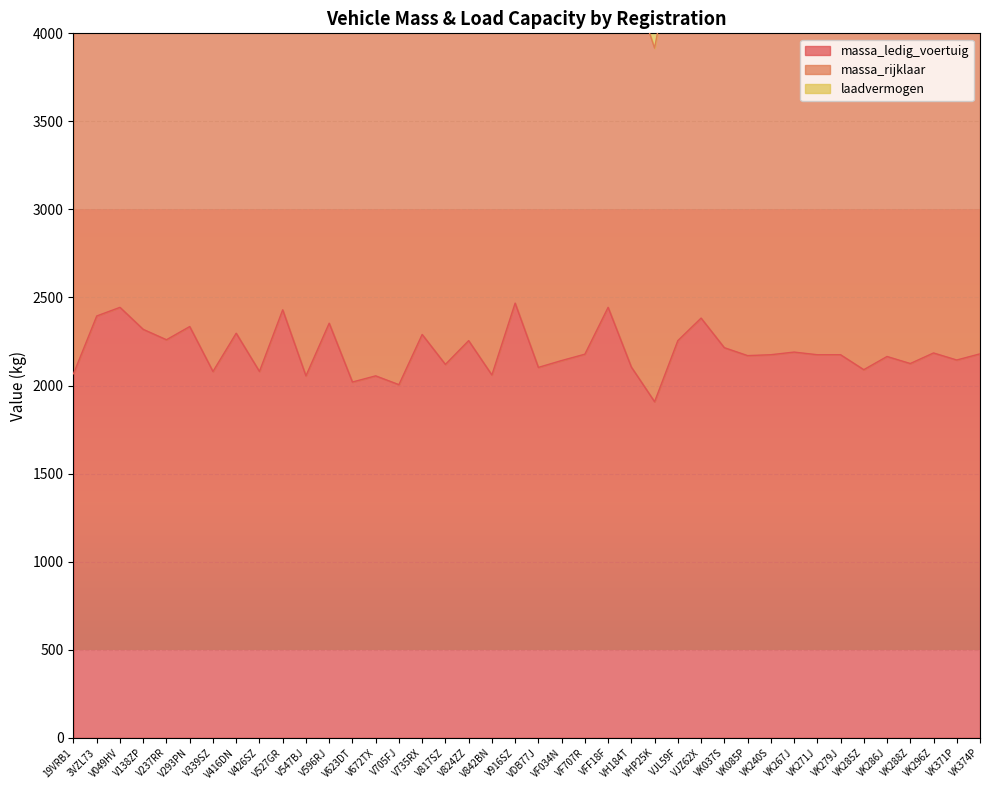

What is the value of the massa_rijklaar point at the 18th from the left?

4610